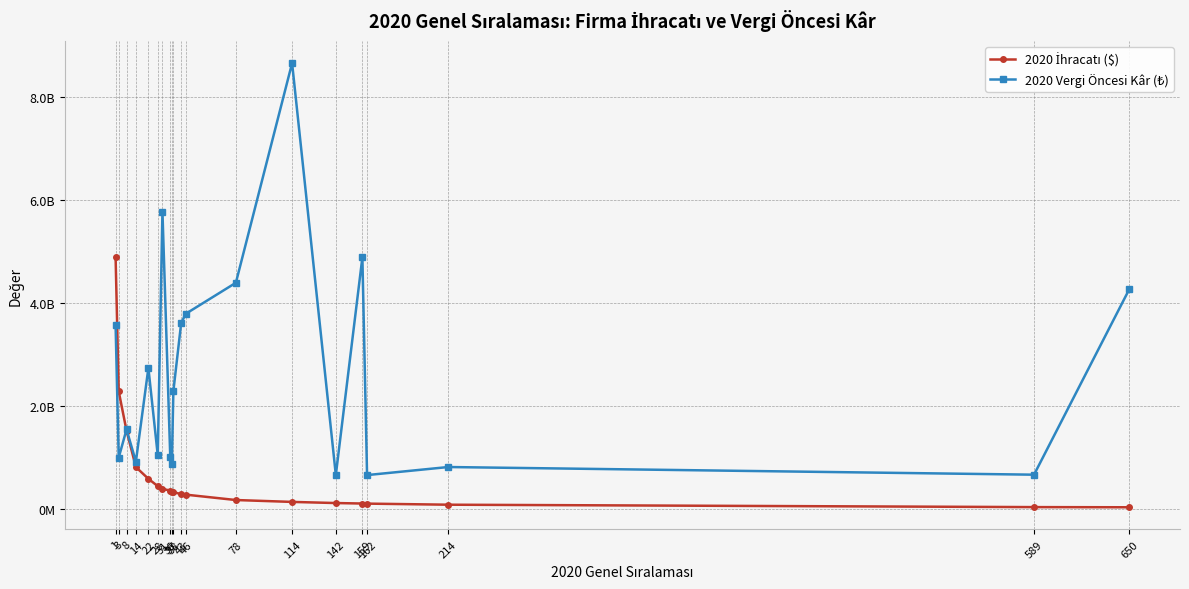

Does the chart have visible grid lines?

Yes